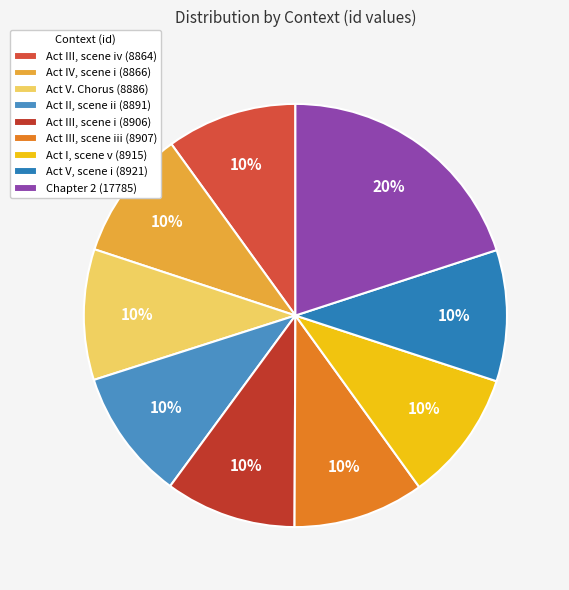

Count the number of slices in the pie.

9